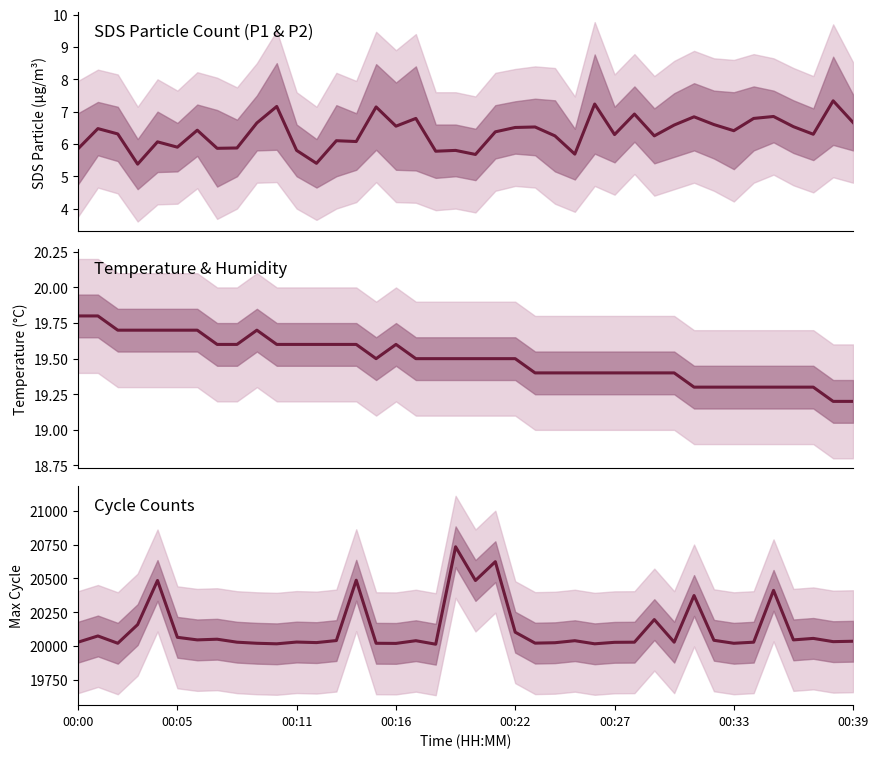

What is the total value across all series at 00:22?

20129.0